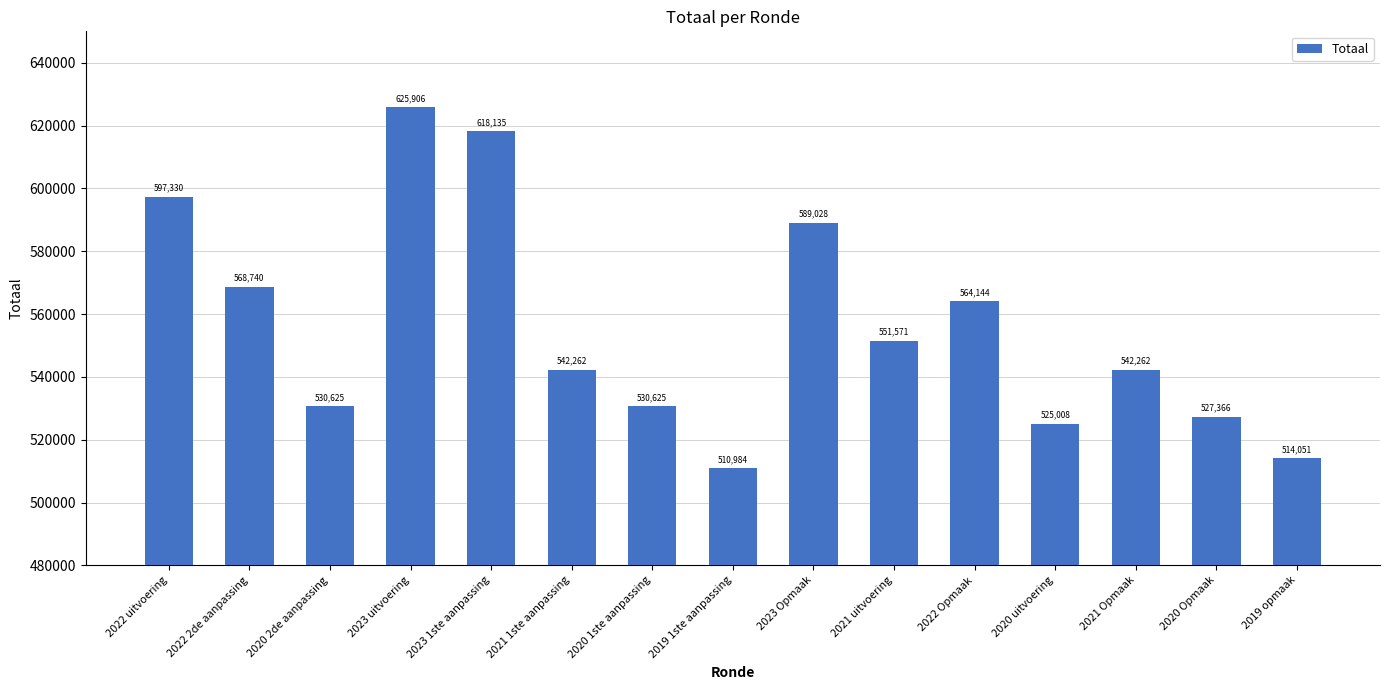

The chart shows a value of 212904 at 2020 2de aanpassing. True or false?

False